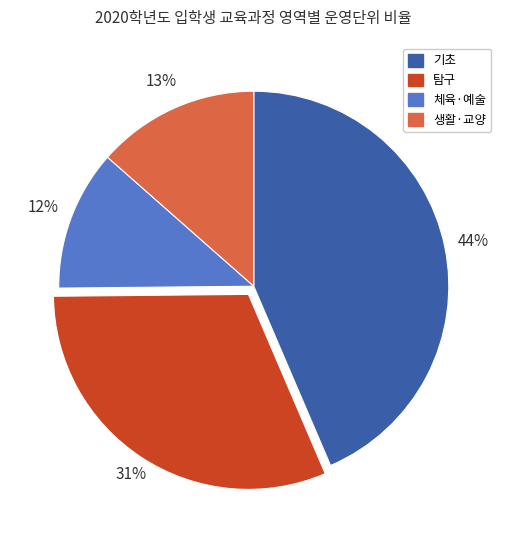

To the nearest percent, what is the difference between the largest and smallest slice percentages?

32%